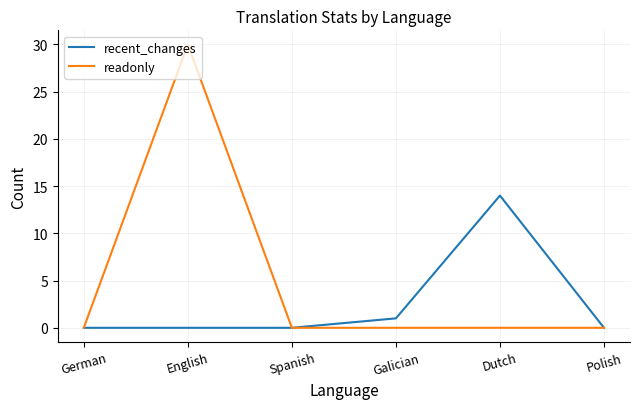

Which label corresponds to the largest value in the chart?

English